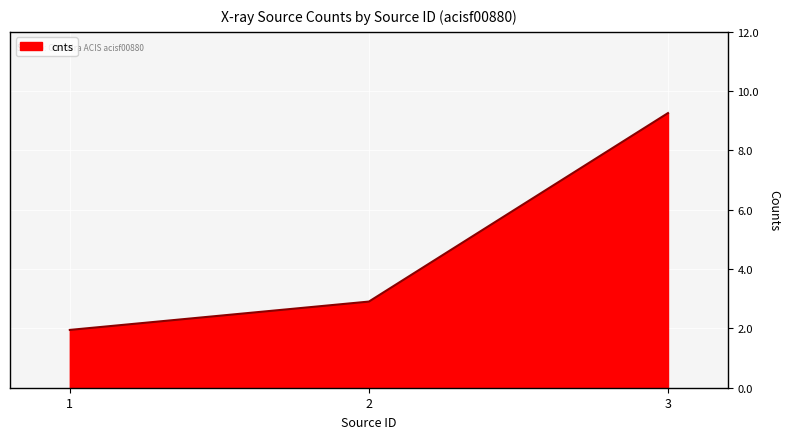

List the labels in order of value, largest first.

3, 2, 1